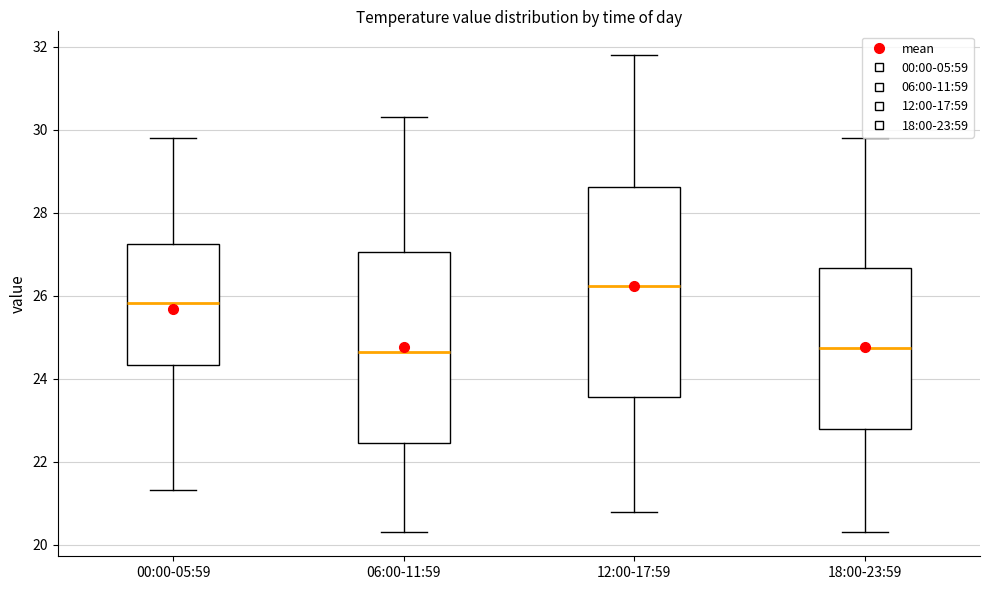

Reading left to right, transcribe this box plot: for each box, give where its median line is, the range the box spans, and where its two whiskers end, as read against the y-axis. The values are not printed on the chart, so give them approximately, as read against the axis.

00:00-05:59: median 25.8, box 24.4 to 27.2, whiskers 21.4 to 29.8
06:00-11:59: median 24.6, box 22.4 to 27.0, whiskers 20.4 to 30.4
12:00-17:59: median 26.2, box 23.6 to 28.6, whiskers 20.8 to 31.8
18:00-23:59: median 24.8, box 22.8 to 26.6, whiskers 20.4 to 29.8